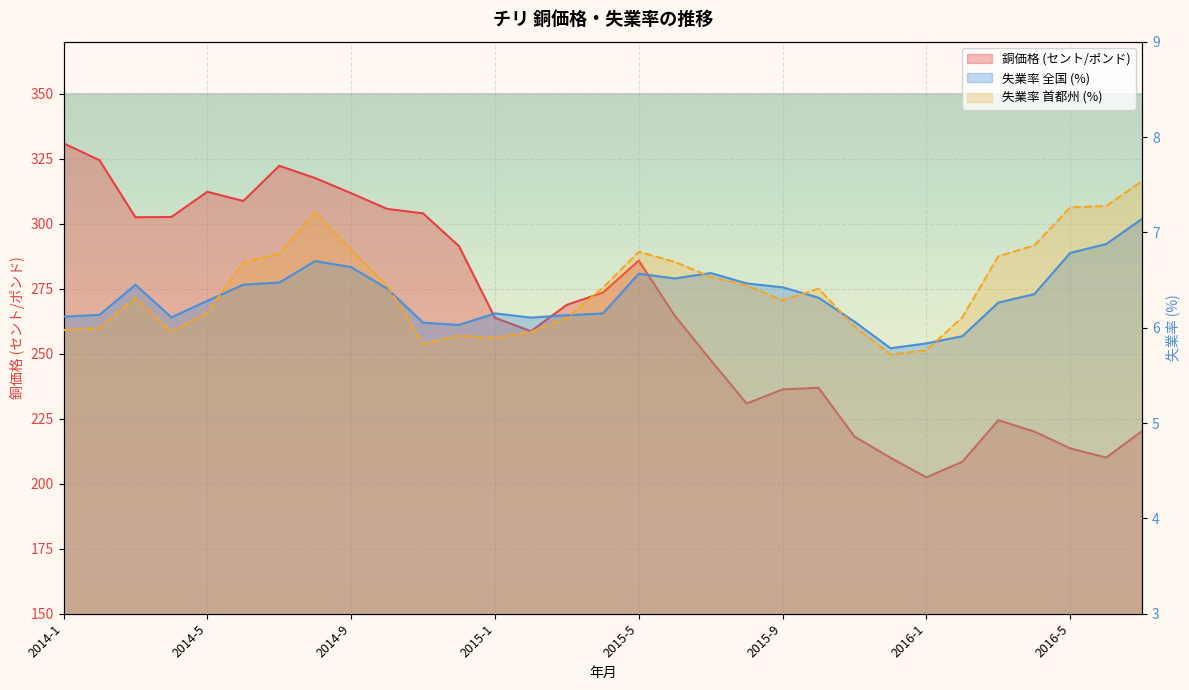

True or false: 失業率(全国) and 銅価格 intersect in this chart.

False